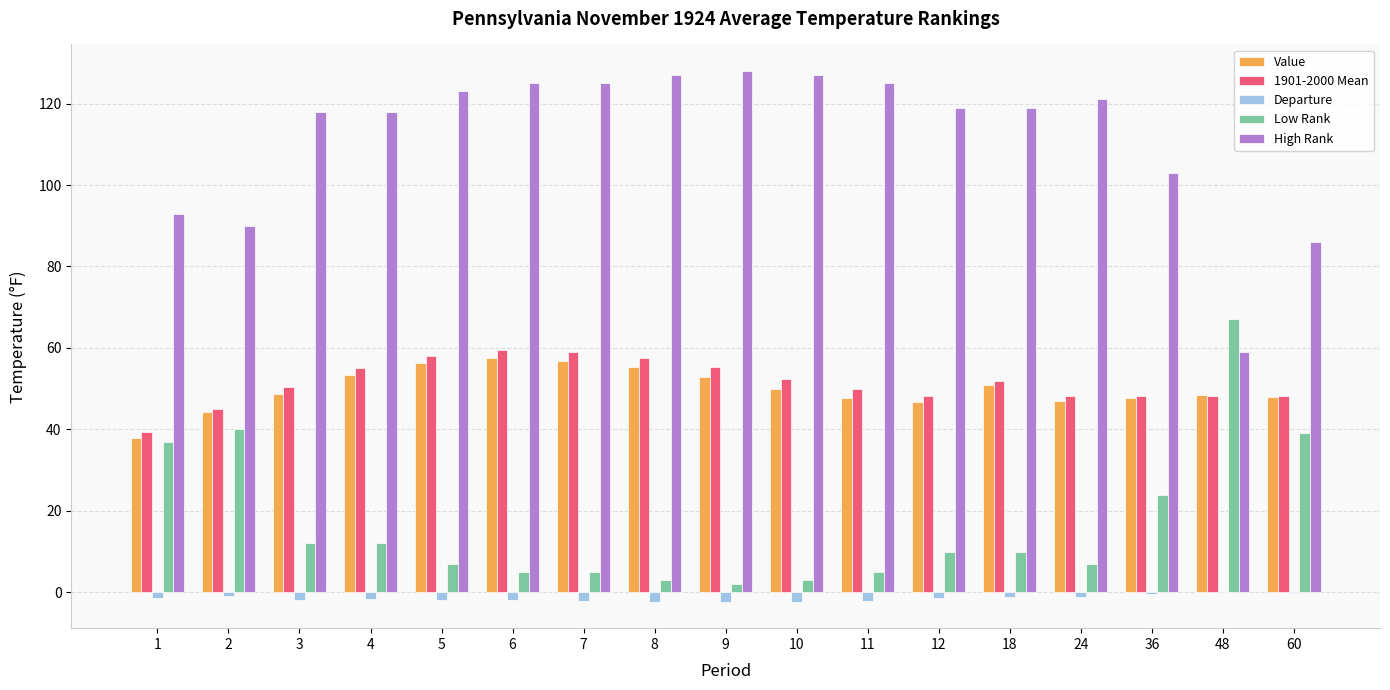

Is it true that High Rank equals 118.0 at 3?

True